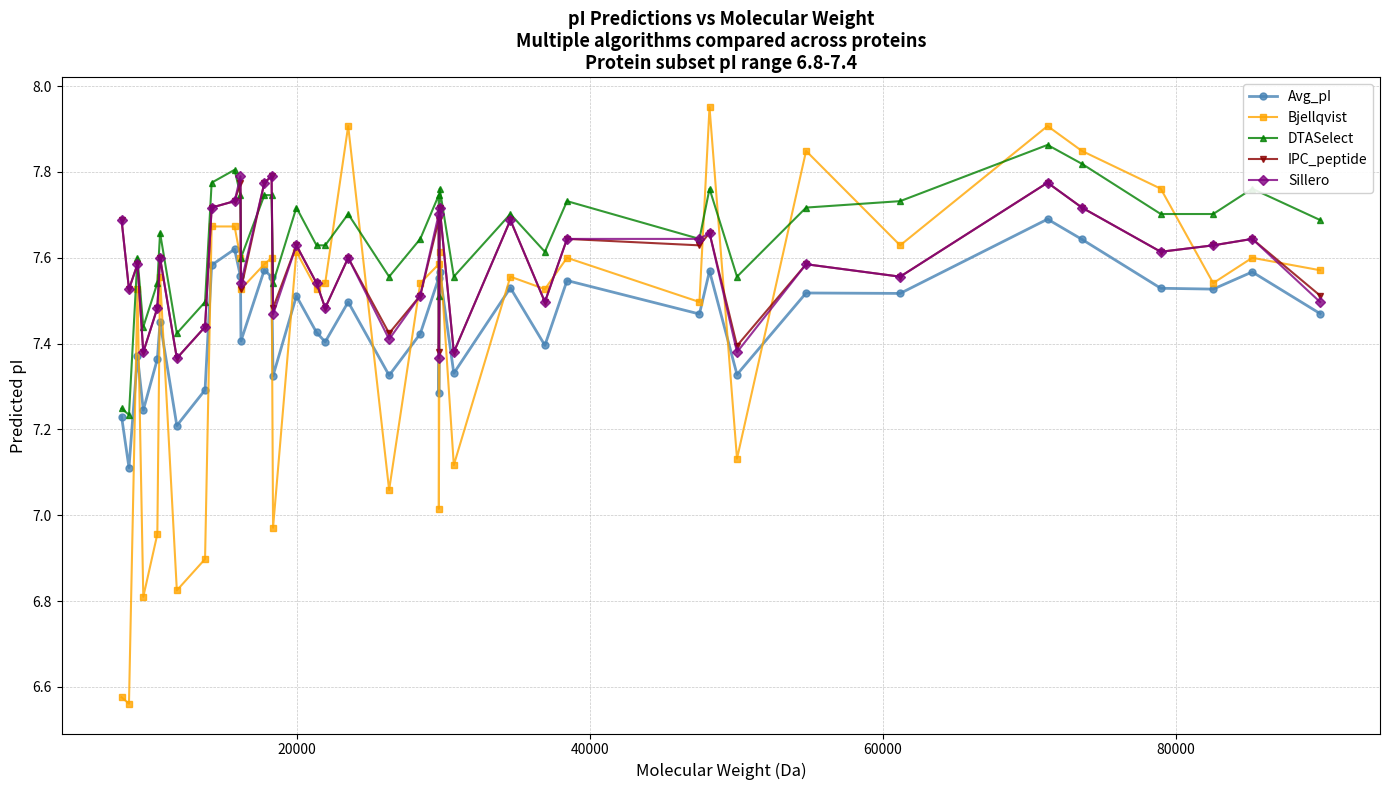

Which series has the widest spread of values?

Bjellqvist